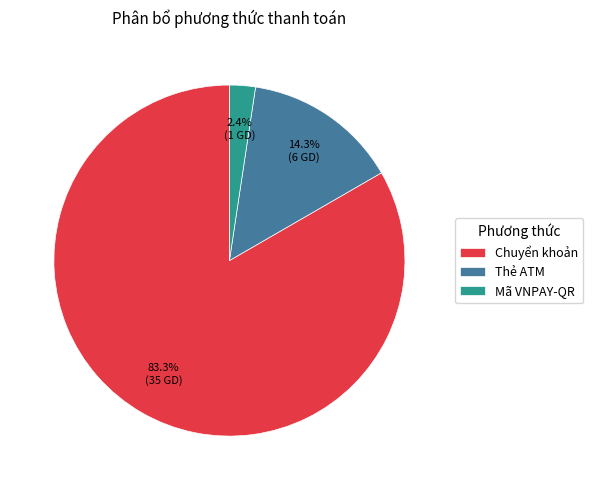

To the nearest percent, what is the difference between the Thẻ ATM and Mã VNPAY-QR slice percentages?

12%